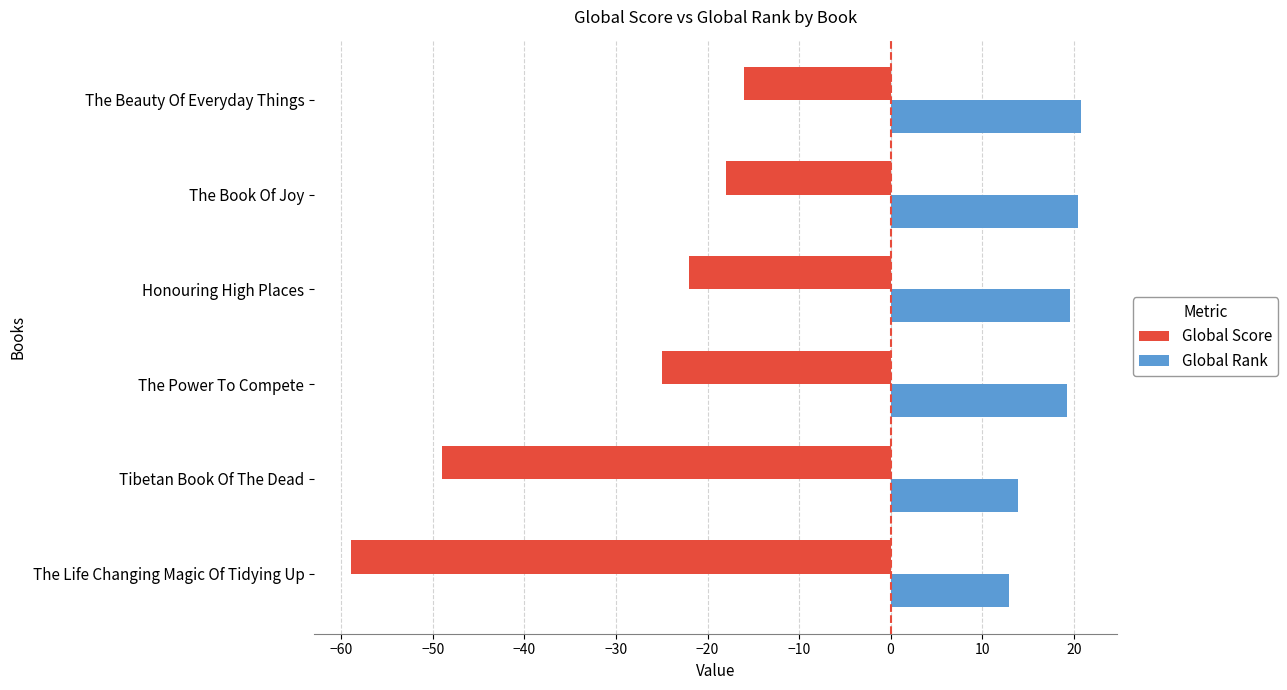

How many series are shown in this chart?

2